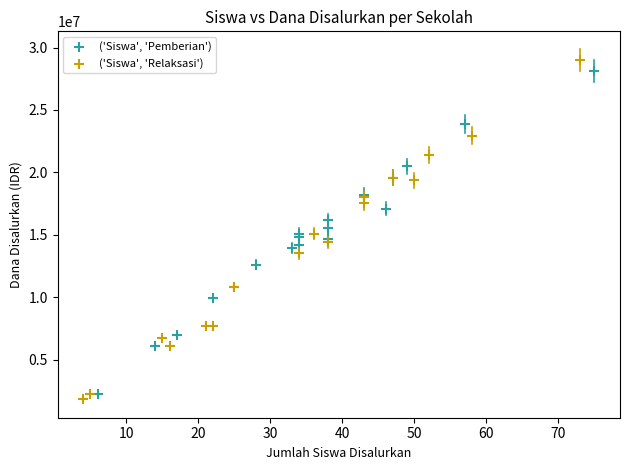

Which series reaches the minimum Y coordinate?

('Siswa', 'Relaksasi')